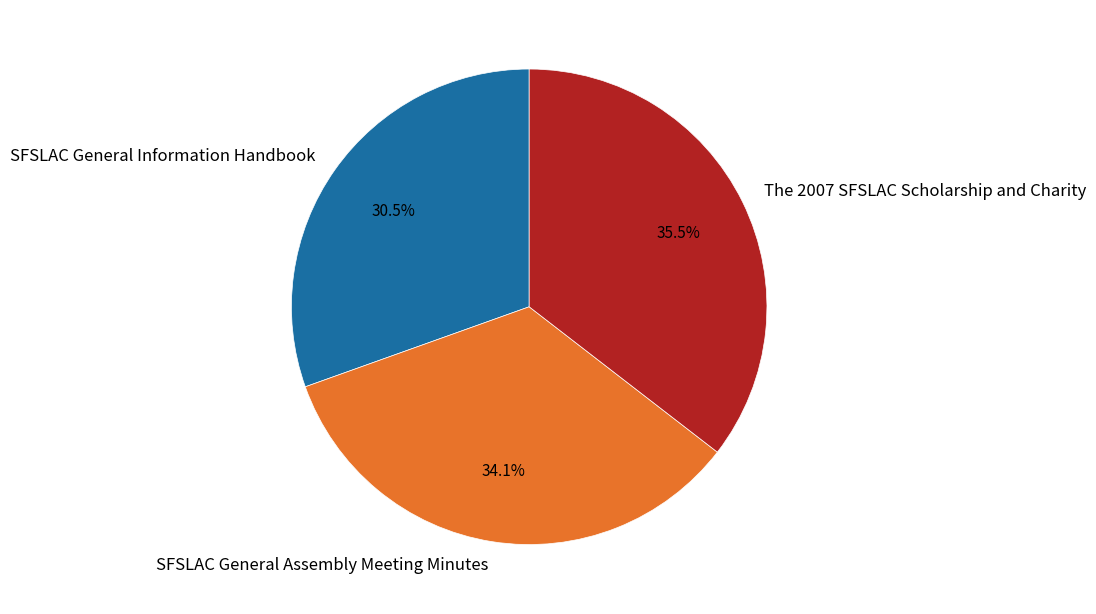

To the nearest percent, what is the difference between the largest and smallest slice percentages?

5%